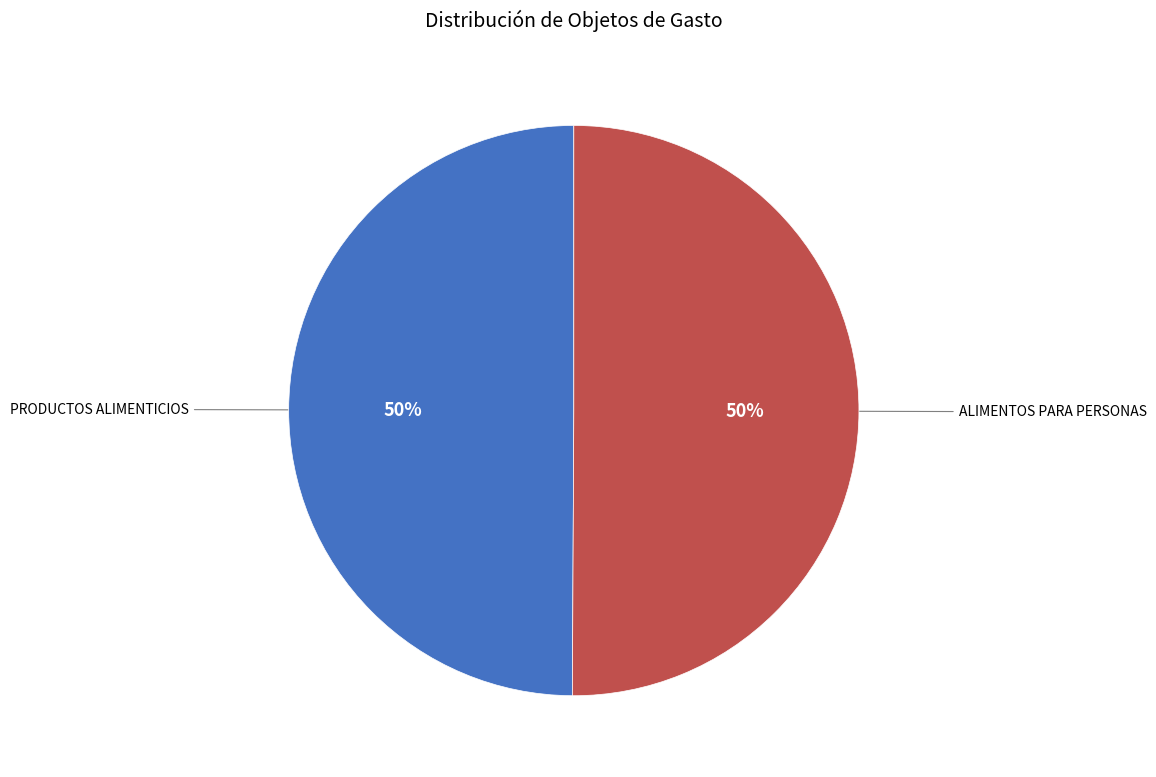

Do PRODUCTOS ALIMENTICIOS and ALIMENTOS PARA PERSONAS together represent more than half of the pie?

Yes